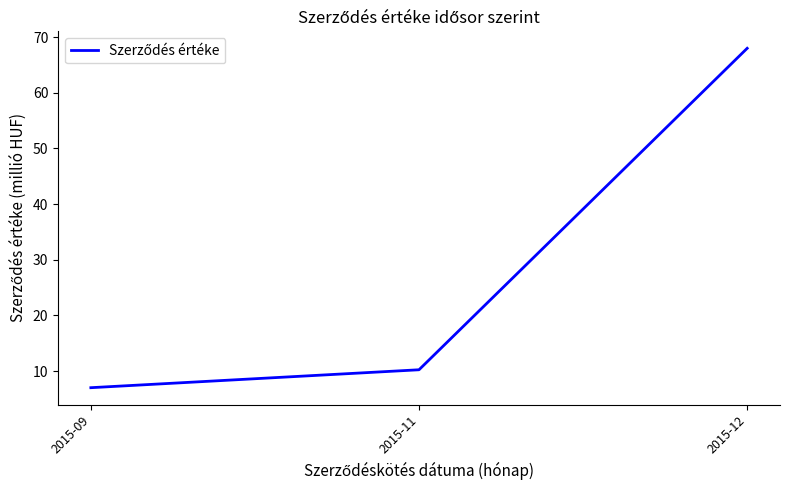

What is the change in value from 2015-09 to 2015-11?

+3.2